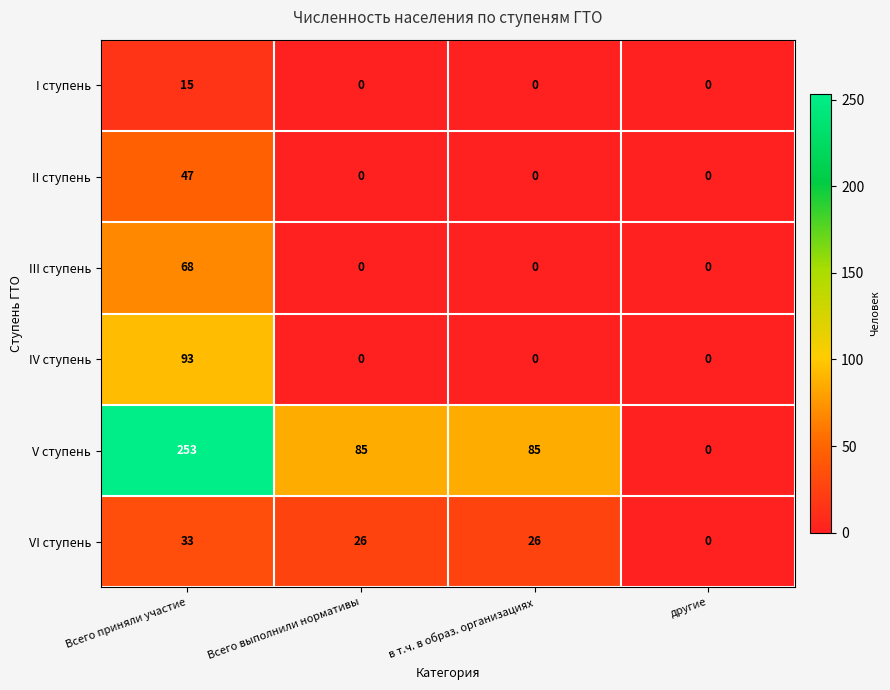

Which series changed the most between в т.ч. в образ. организациях and другие?

V ступень